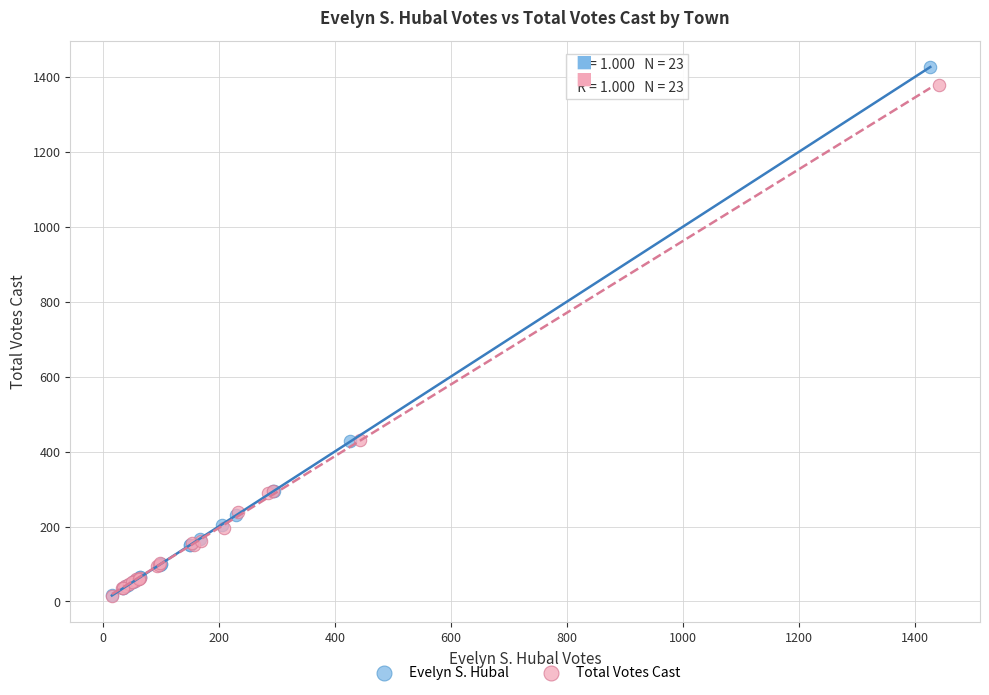

Which series has the widest spread of Y values?

Evelyn S. Hubal